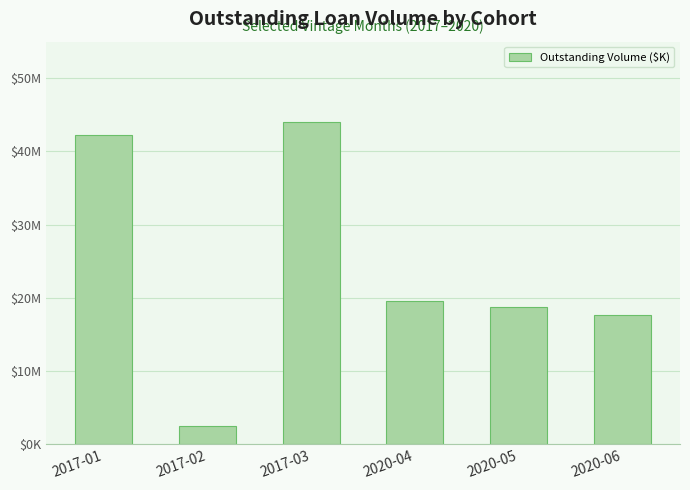

Approximately how many times larger is the value at 2017-01 compared to 2017-03?

1.0